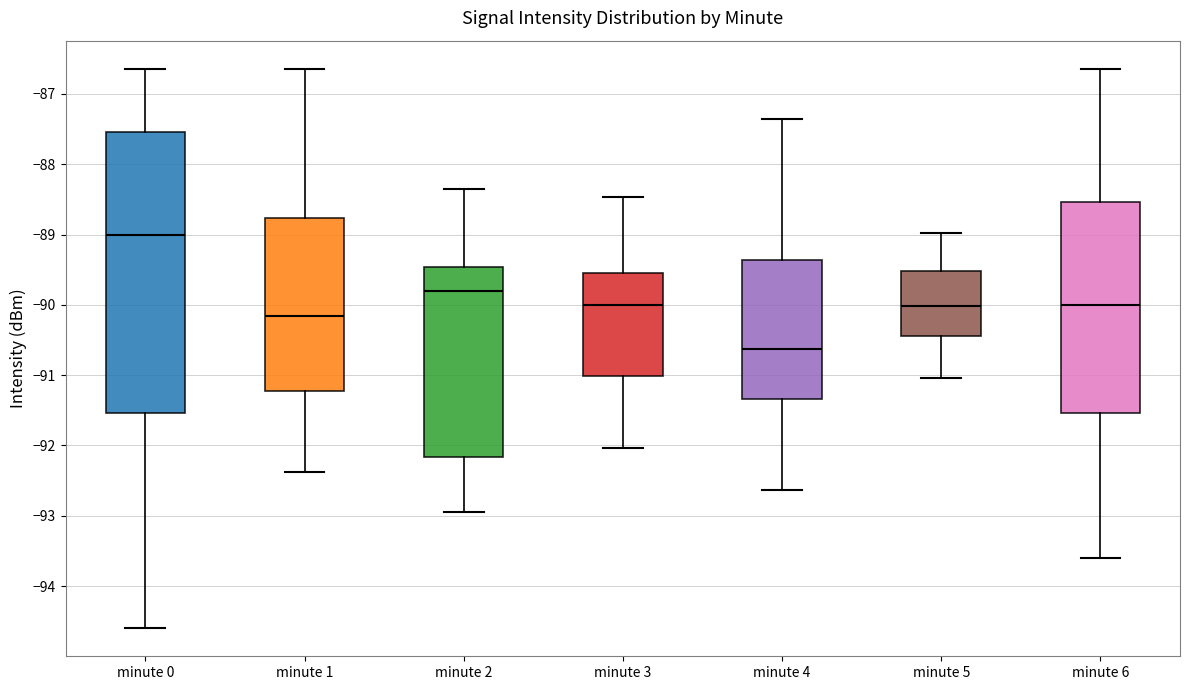

Which box has the lowest median line?

minute 4